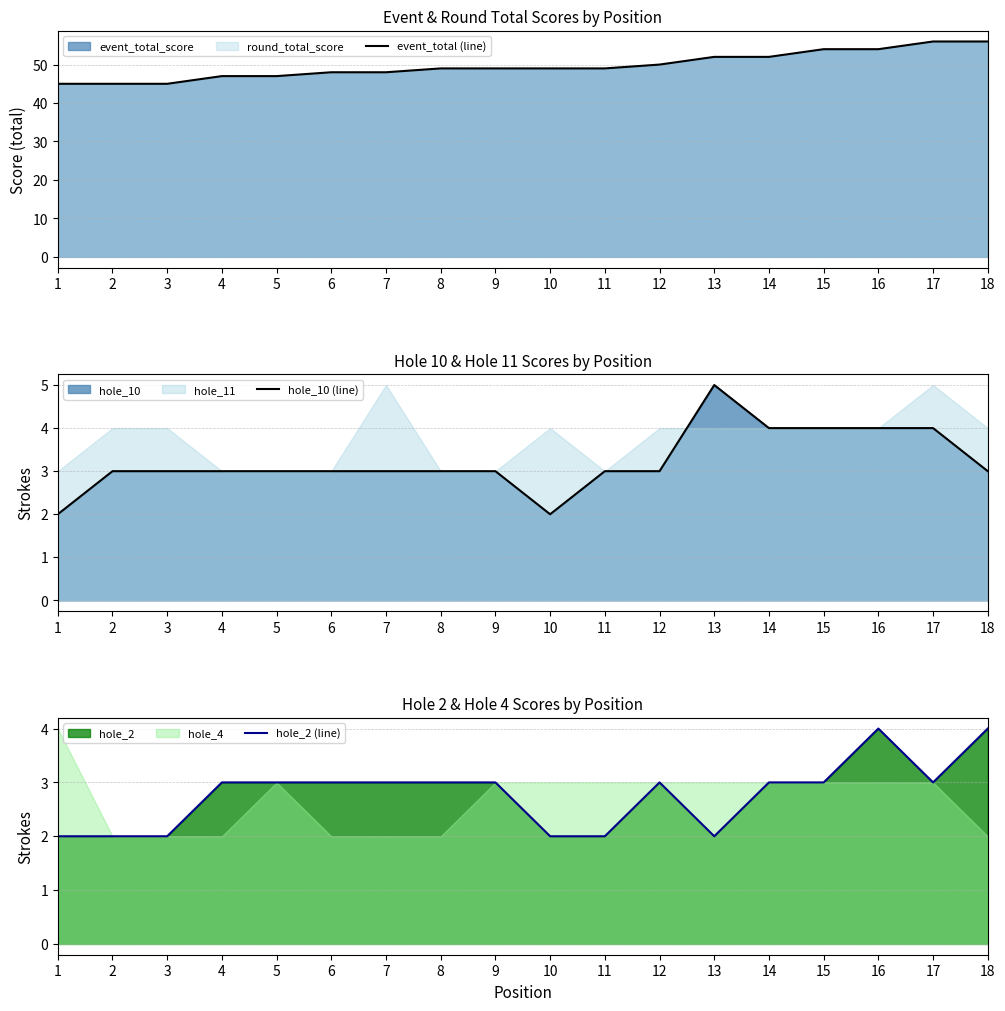

How many lines are shown in the chart?

3